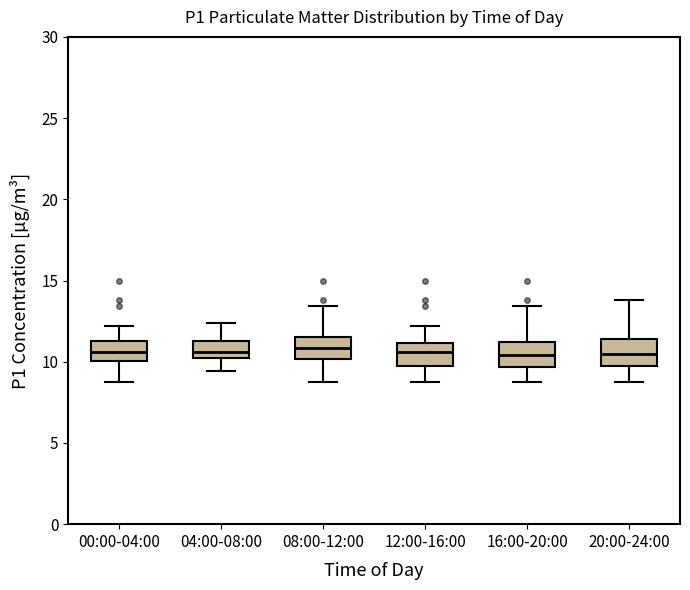

Reading left to right, transcribe this box plot: for each box, give where its median line is, the range the box spans, and where its two whiskers end, as read against the y-axis. The values are not printed on the chart, so give them approximately, as read against the axis.

00:00-04:00: median 10.5, box 10.0 to 11.5, whiskers 9.0 to 12.0
04:00-08:00: median 10.5, box 10.0 to 11.5, whiskers 9.5 to 12.5
08:00-12:00: median 11.0, box 10.0 to 11.5, whiskers 9.0 to 13.5
12:00-16:00: median 10.5, box 10.0 to 11.0, whiskers 9.0 to 12.0
16:00-20:00: median 10.5, box 9.5 to 11.0, whiskers 9.0 to 13.5
20:00-24:00: median 10.5, box 9.5 to 11.5, whiskers 9.0 to 14.0